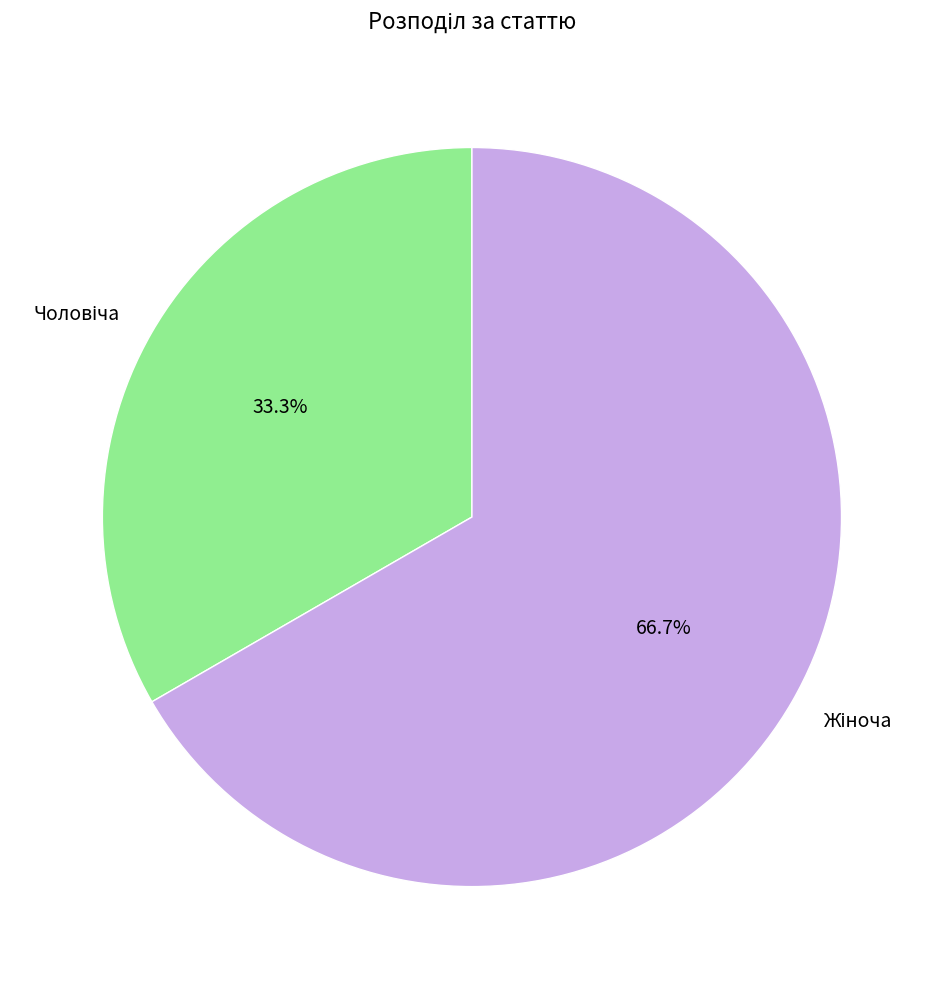

Count the number of slices in the pie.

2